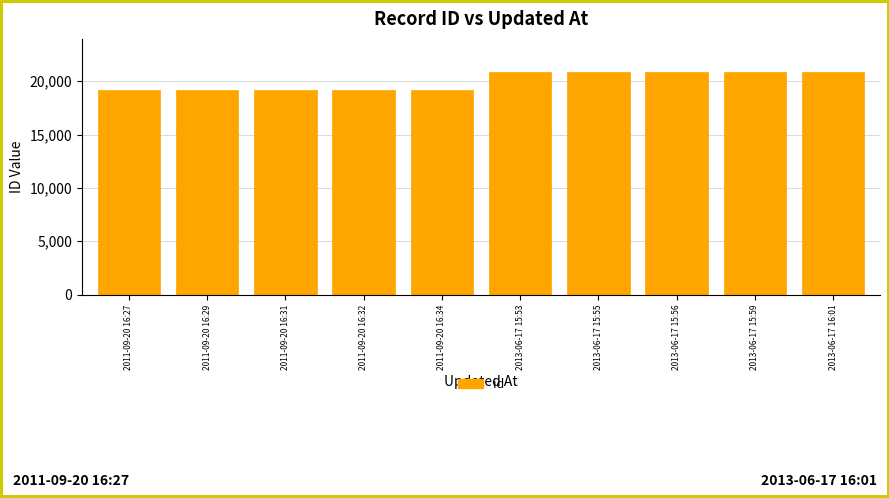

True or false: the data shows 19197 at 2011-09-20 16:29.

True